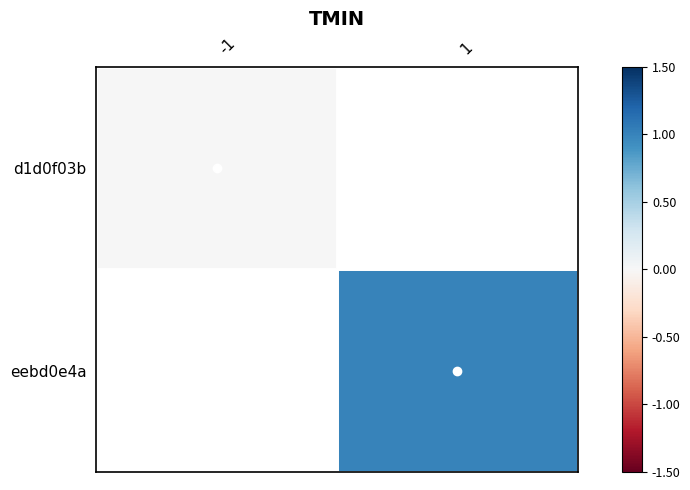

Count the number of data series in this chart.

2